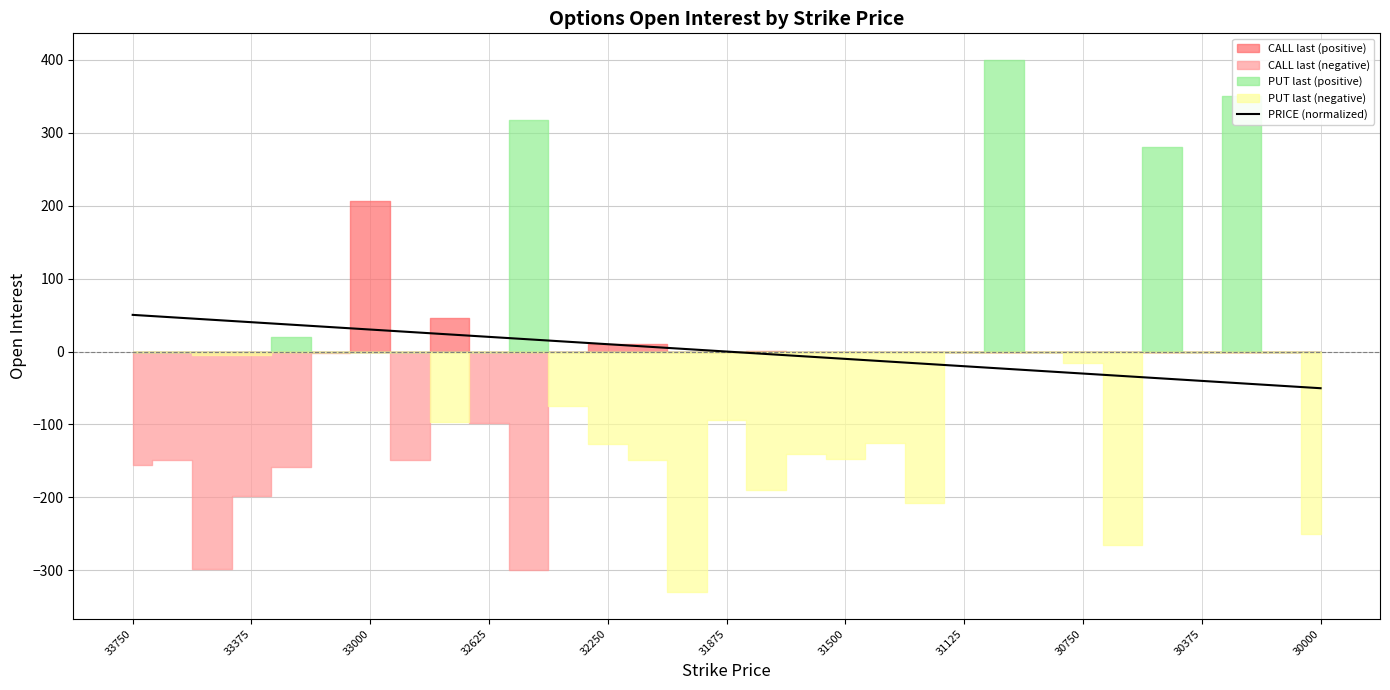

What is the difference between the maximum and minimum values?

100.6